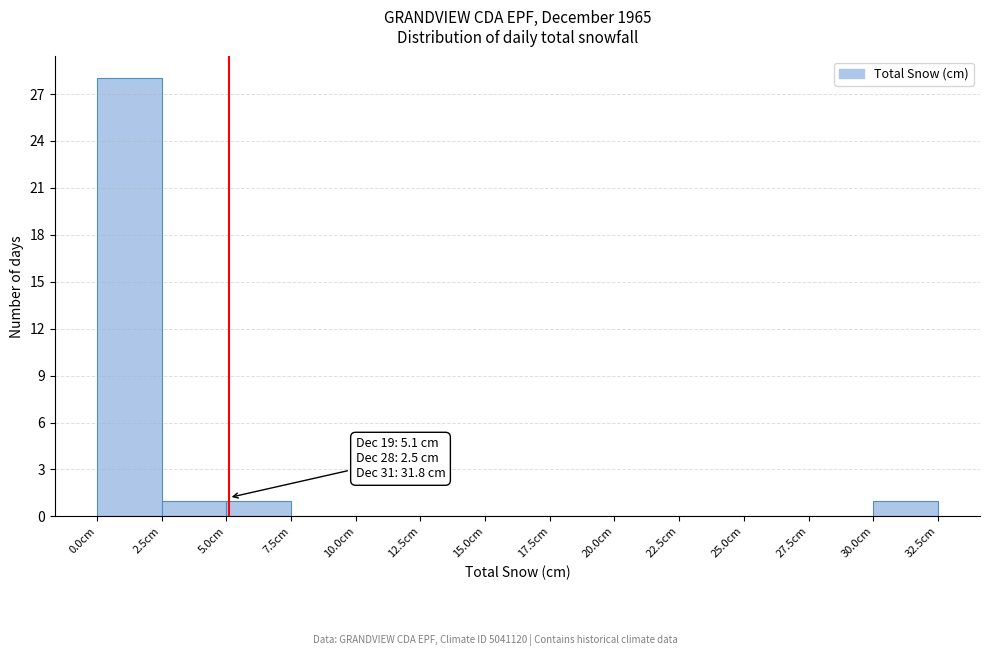

Over which range of the x-axis is the bar tallest?

0.0 to 2.5